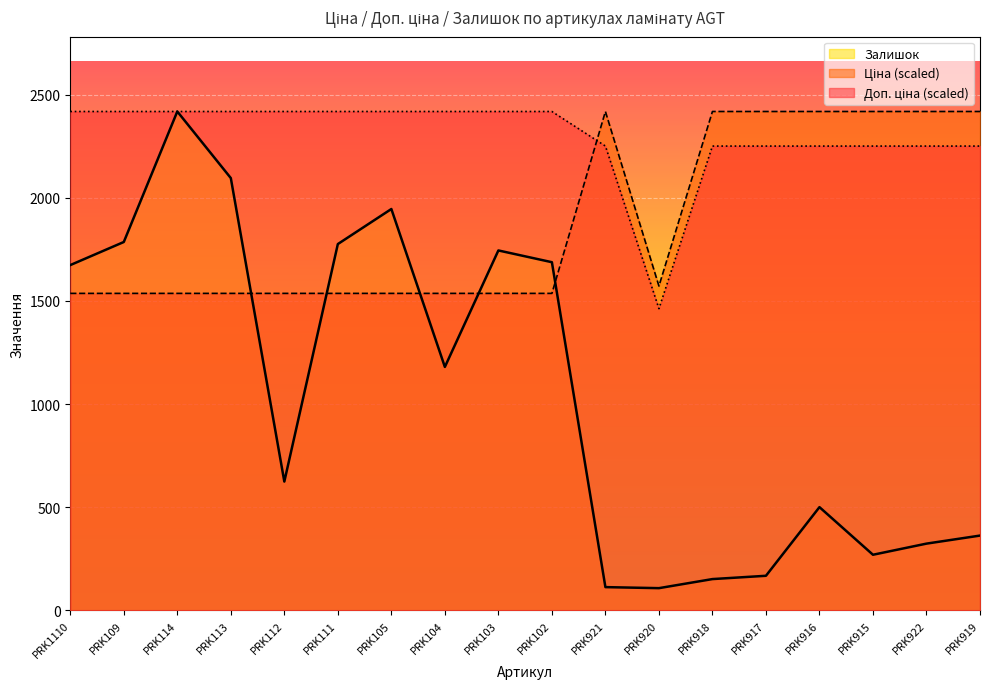

What is the label of the 11th point from the right?

PRK104